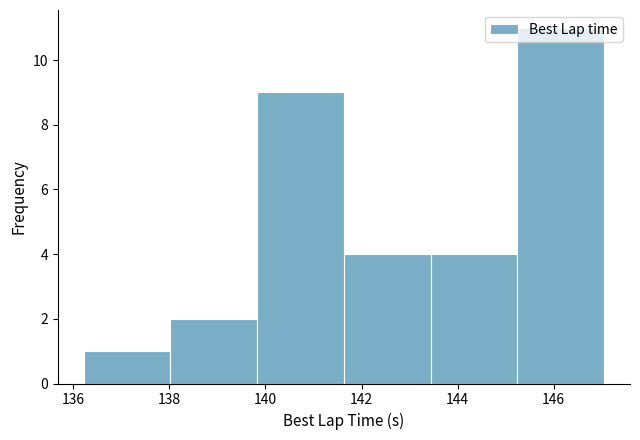

Reading left to right, transcribe this chart: for each bar, give the range it covers on the x-axis and its height. Neither the bar edges nor the heights are printed on the chart, so give them approximately, as read against the axes.

136.2 to 138.0: 1
138.0 to 139.8: 2
139.8 to 141.6: 9
141.6 to 143.4: 4
143.4 to 145.2: 4
145.2 to 147.0: 11